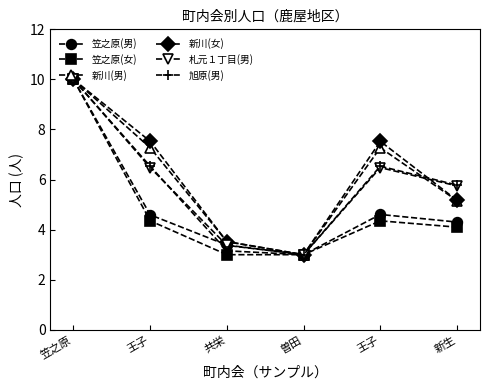

True or false: 笠之原(男) and 新川(男) cross at least once.

False